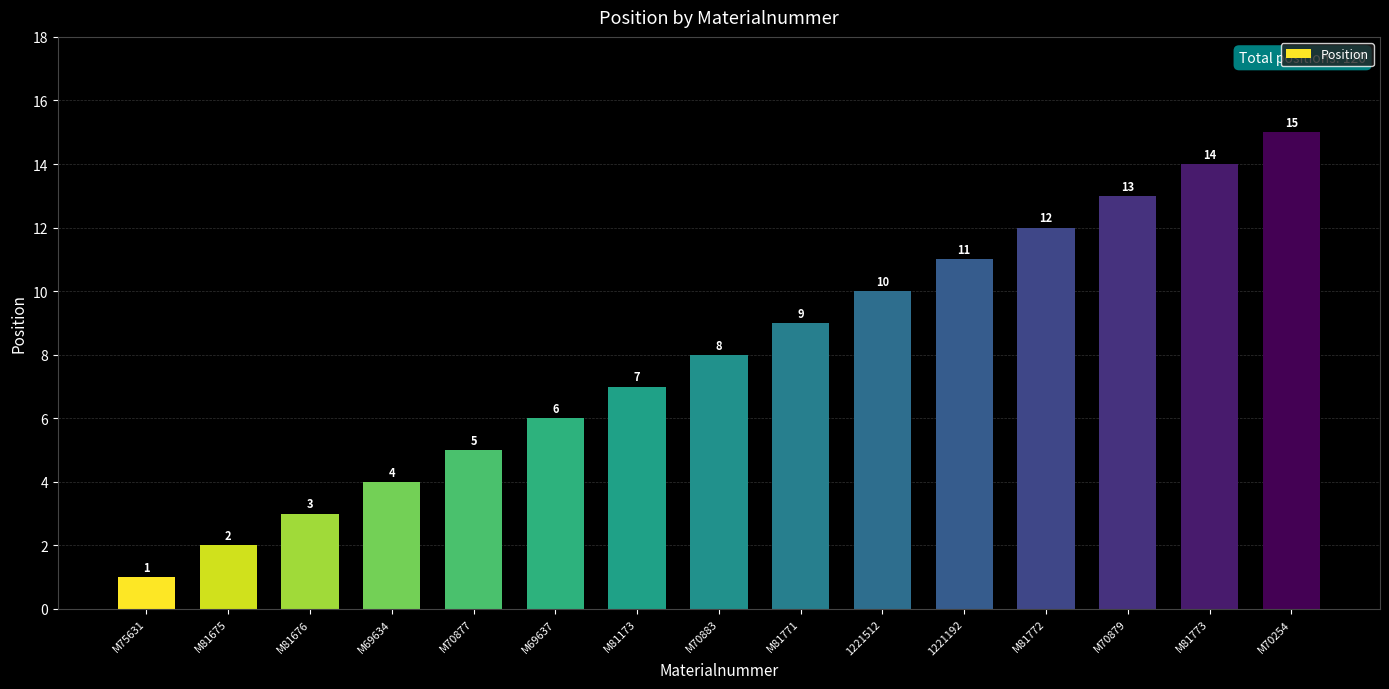

Rank the categories by value from highest to lowest.

M70254, M81773, M70879, M81772, 1221192, 1221512, M81771, M70883, M81173, M69637, M70877, M69634, M81676, M81675, M75631